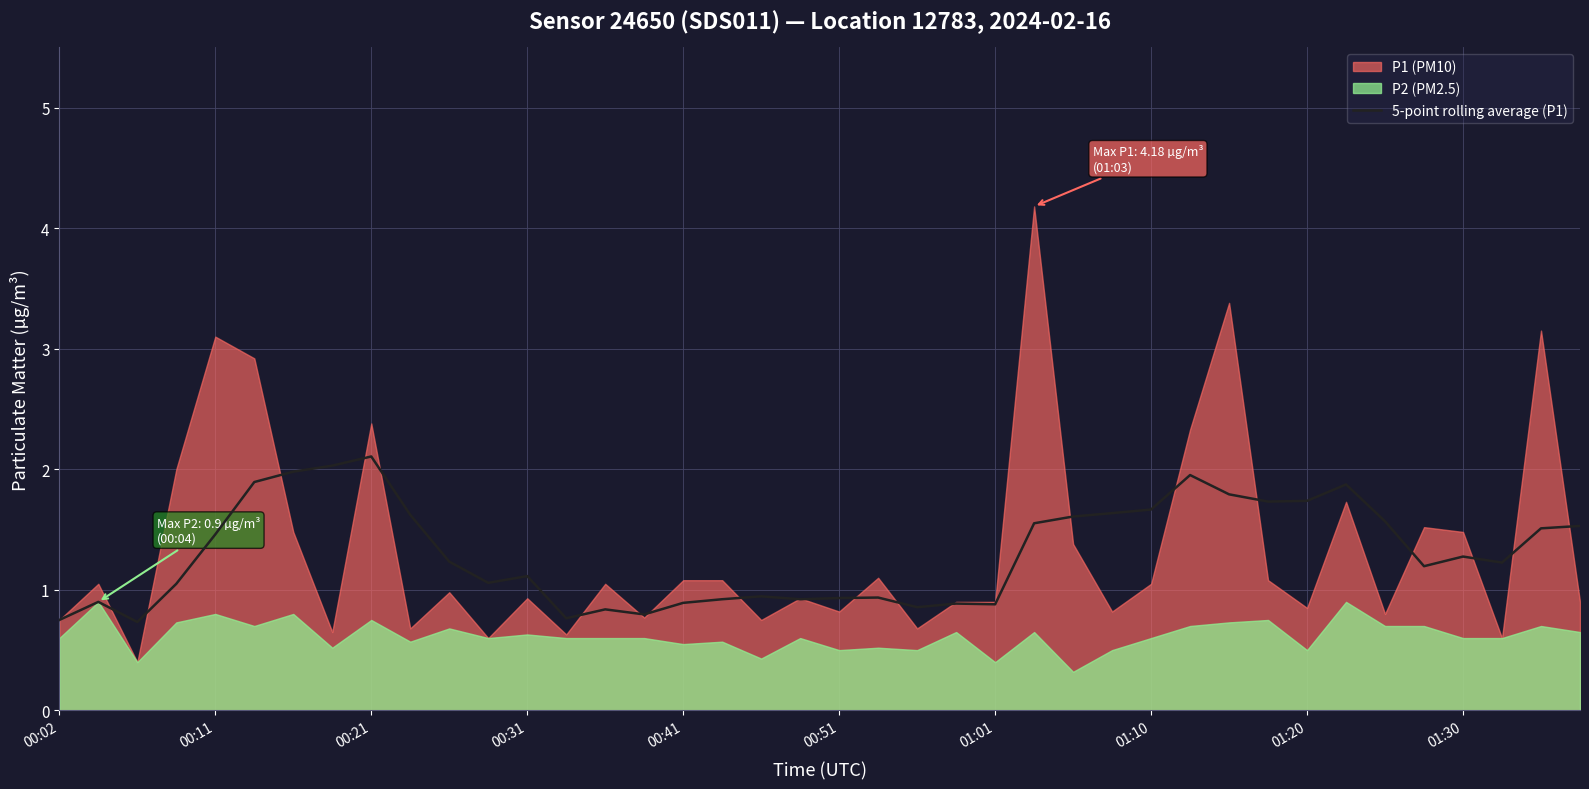

What is the maximum value for 5-point rolling average (P1)?

2.1